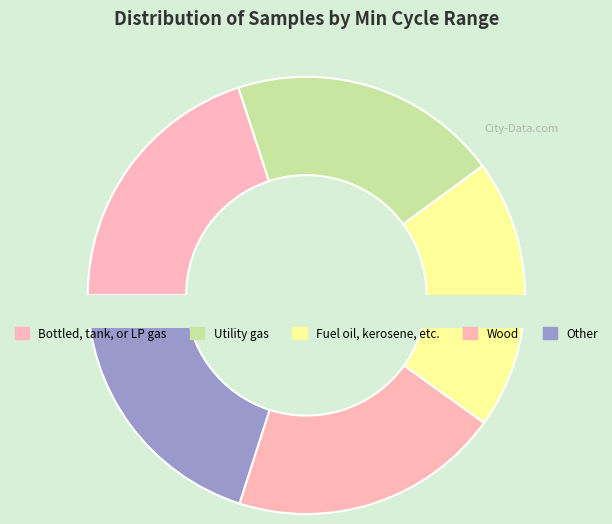

Is it true that 8 is 1% of the pie?

False